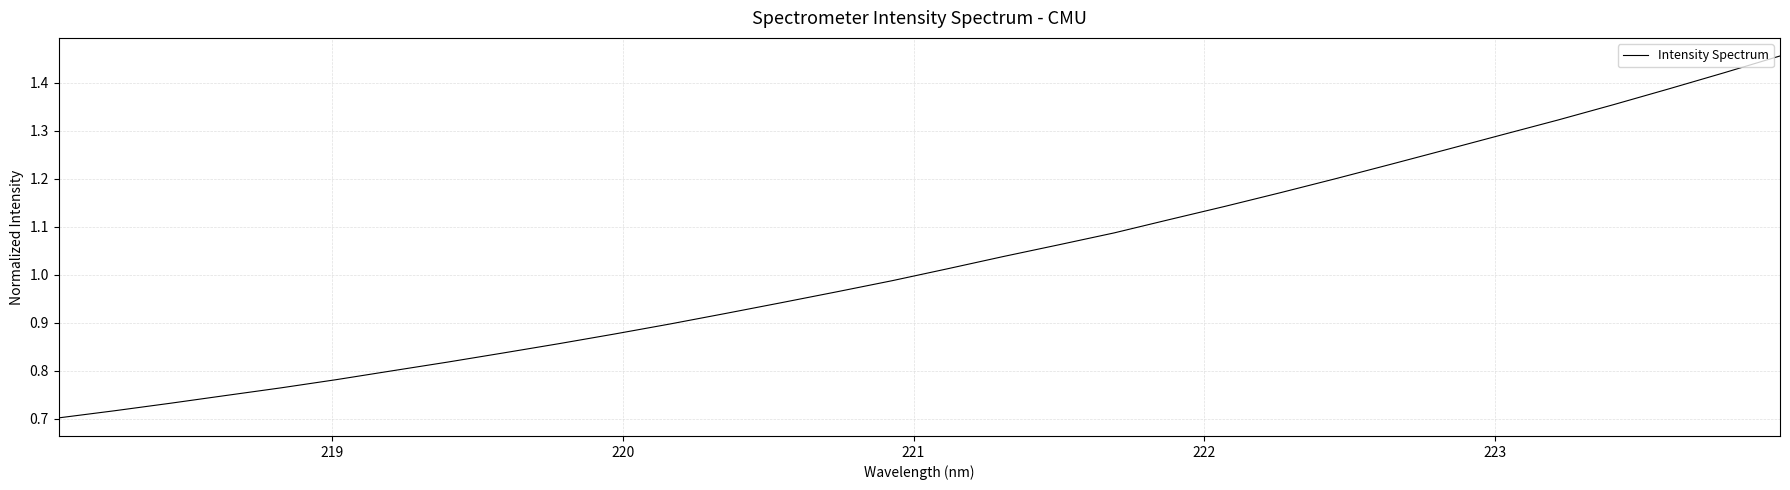

What is the sum of all values?

32.9